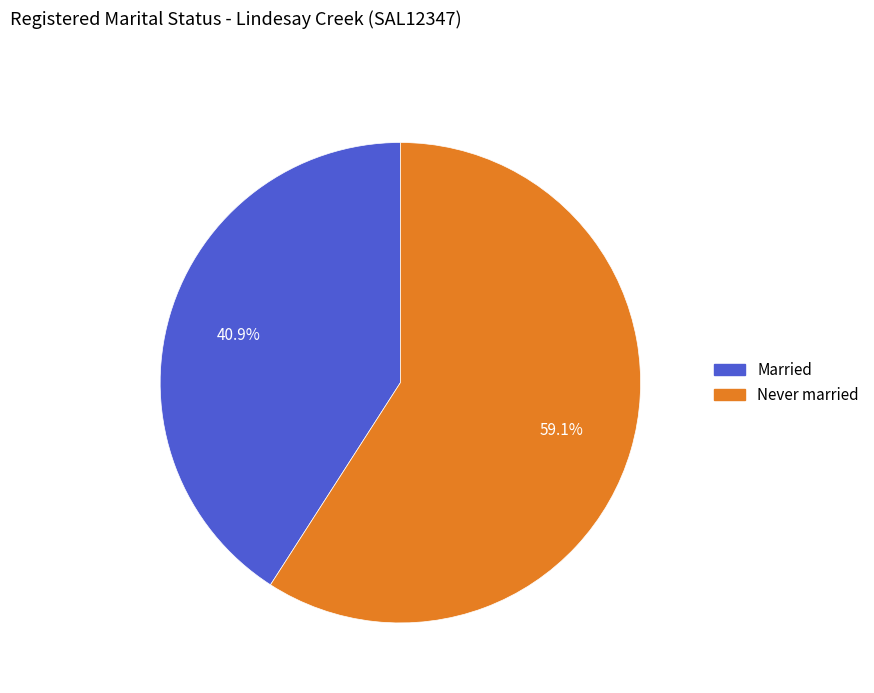

Is there any slice that represents more than half of the pie?

Yes